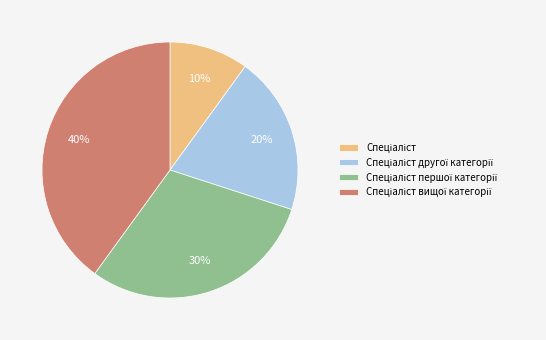

Count the number of slices in the pie.

4